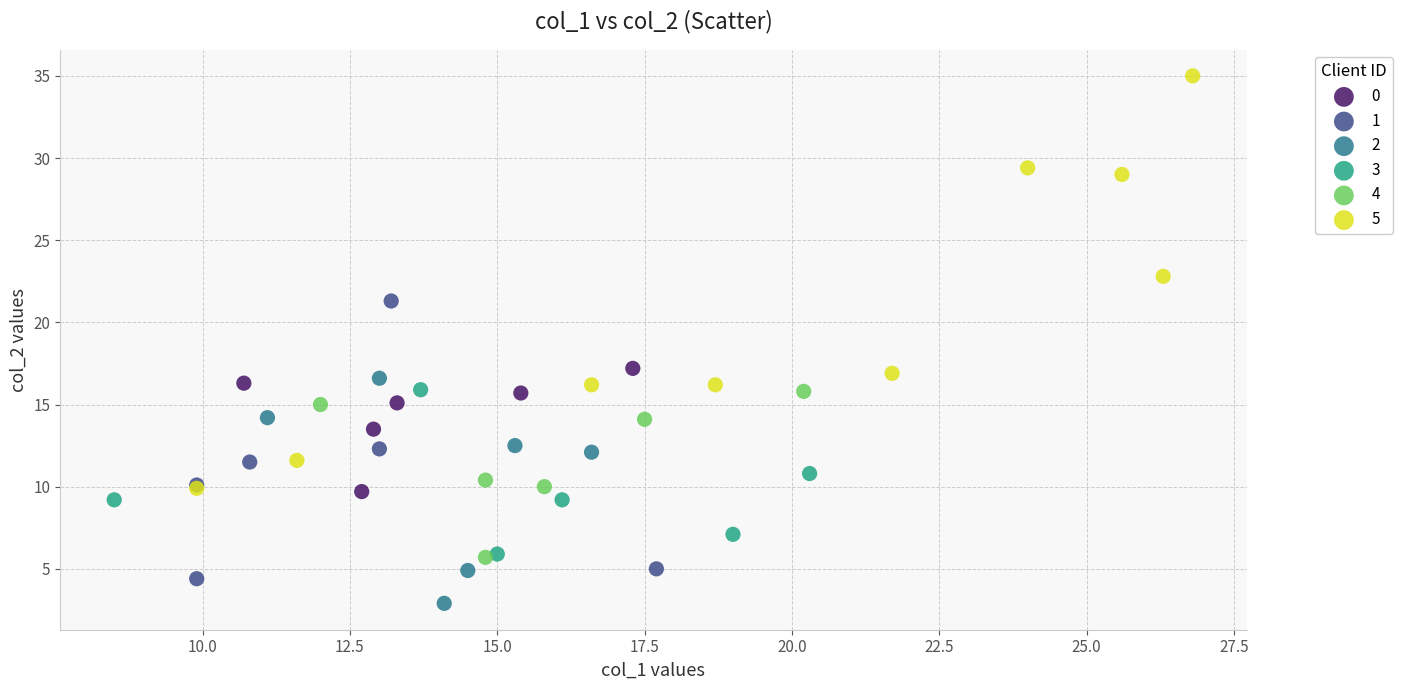

Which series contains the highest Y value?

5